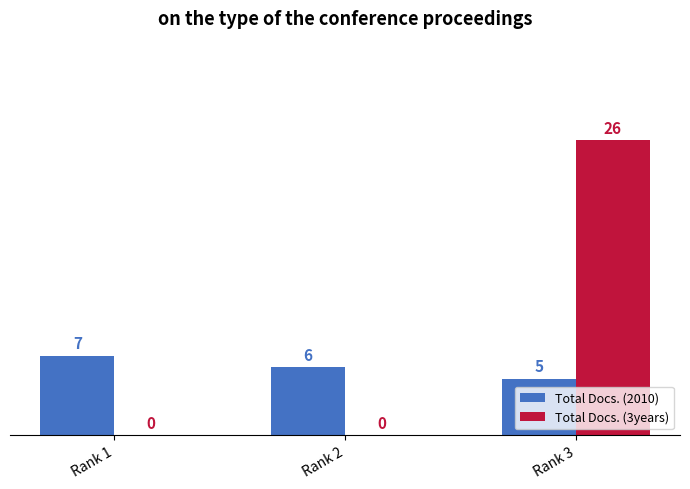

Are the bars grouped side by side (vs. stacked)?

Yes